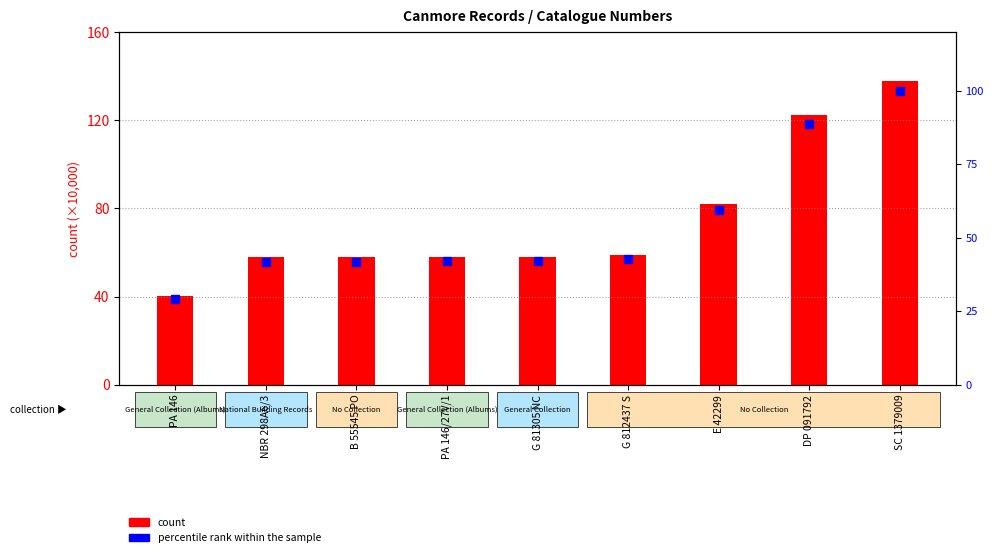

What is the highest value of the count series?

137.9